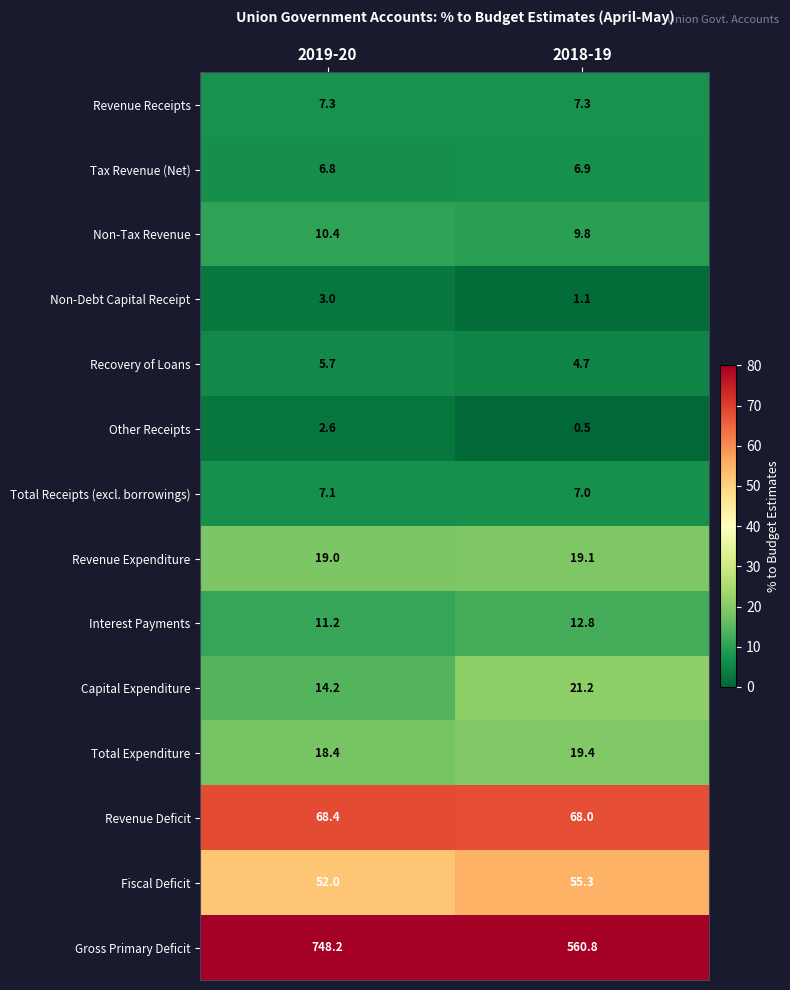

What is the difference between the highest and lowest values at 2018-19?

560.3